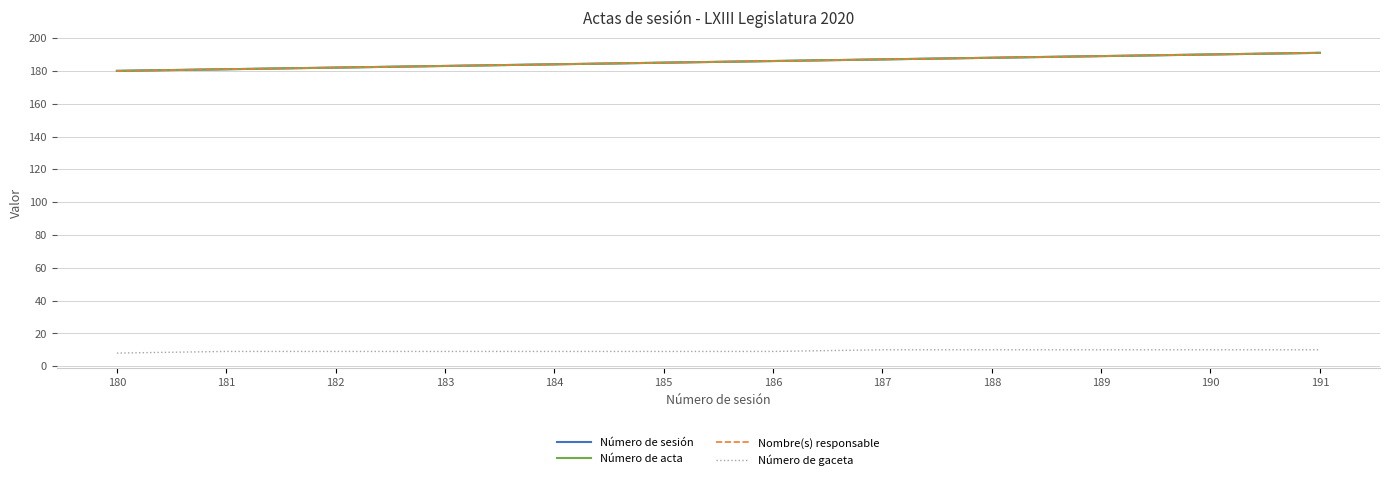

Which series has the largest total across all categories?

Número de sesión